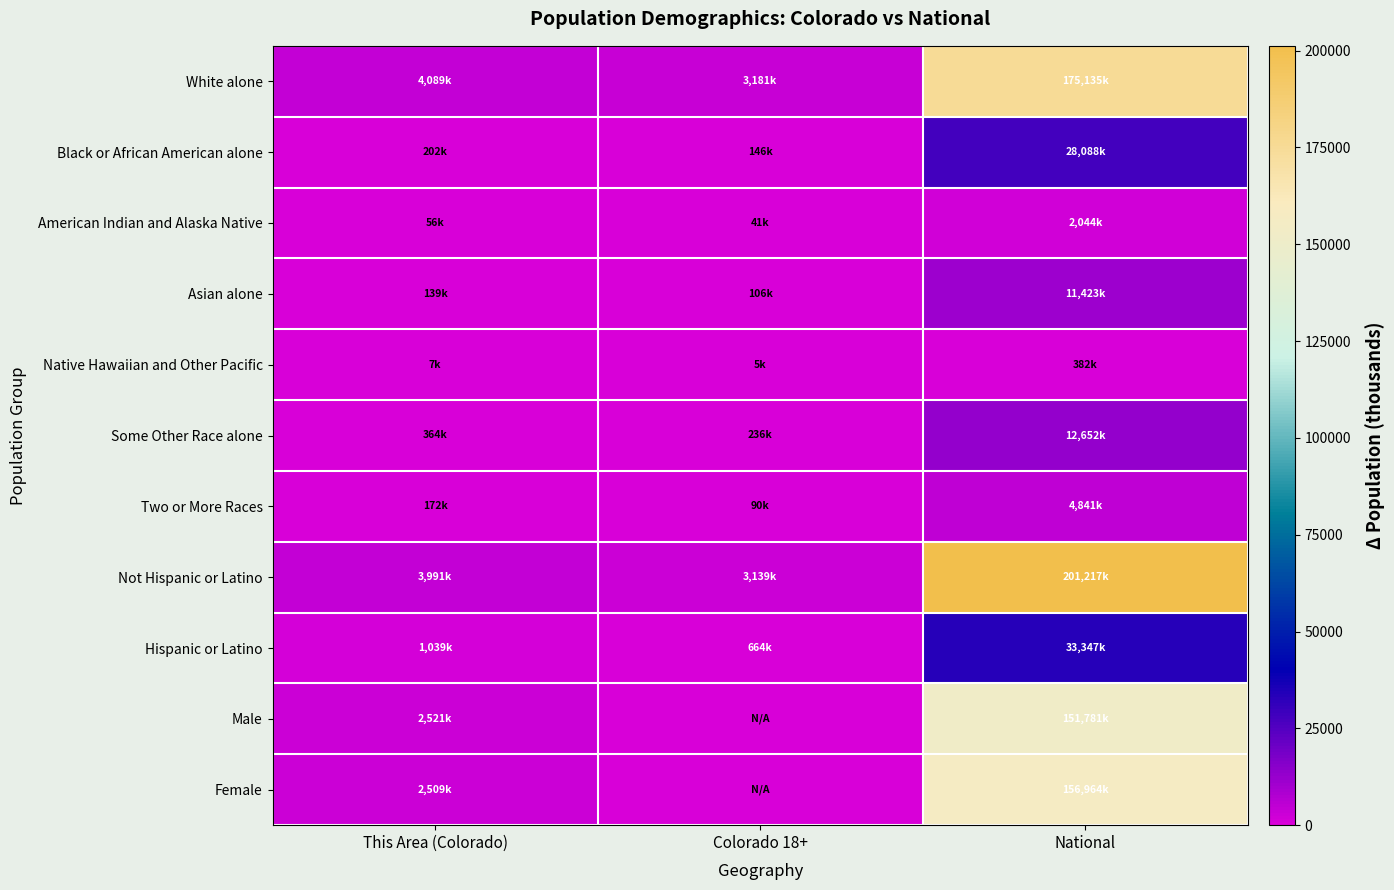

What is the spread (max minus min) of values at This Area (Colorado)?

4082.6